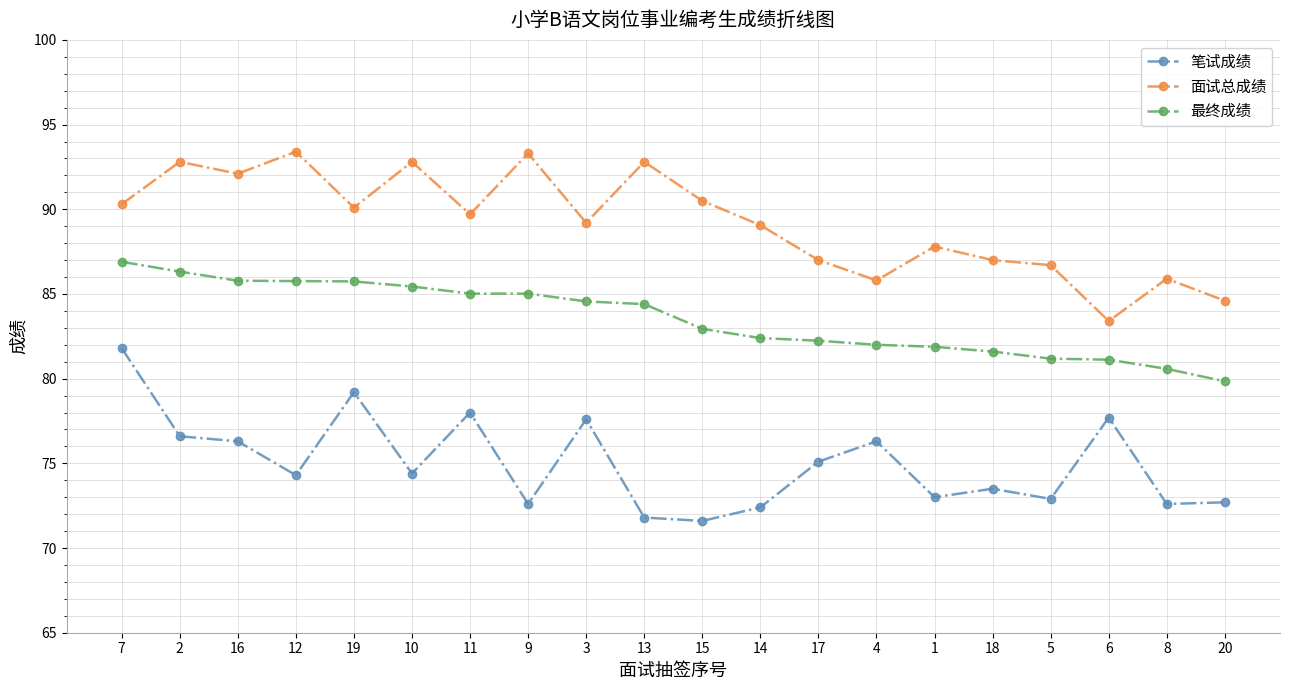

True or false: 面试总成绩 and 最终成绩 intersect in this chart.

False